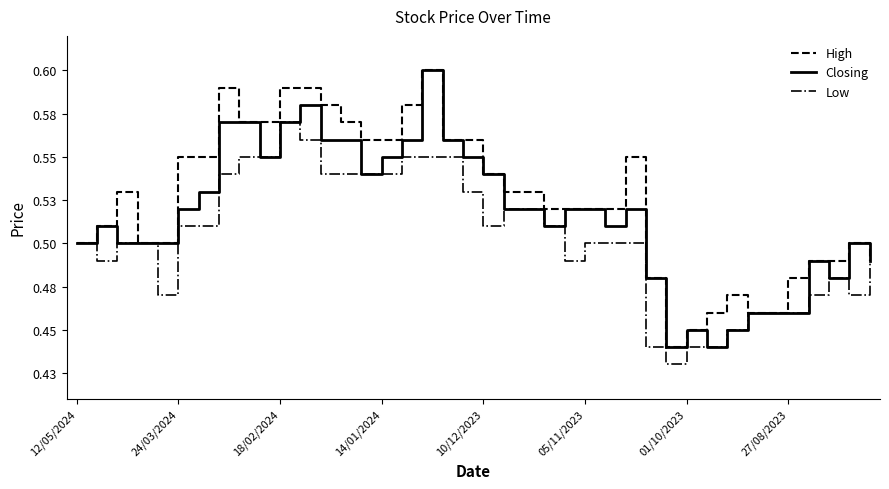

Where is the first local minimum for Closing?

9